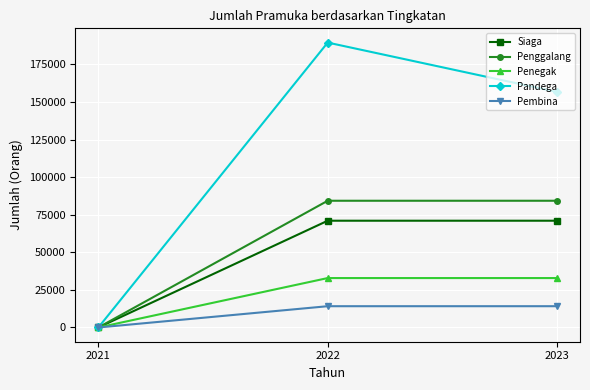

The value of Siaga at 2023 is 70996. True or false?

True